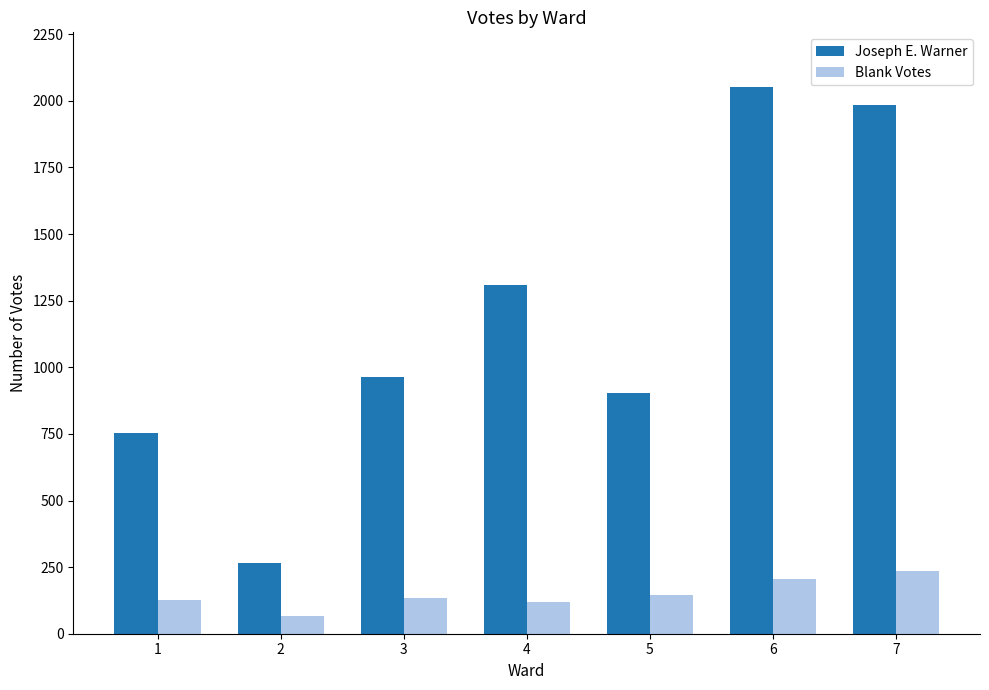

Does the chart contain any negative values?

No